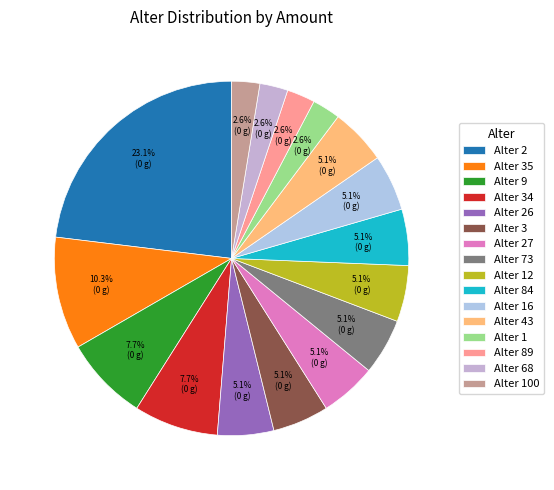

How many slices are in this pie chart?

16